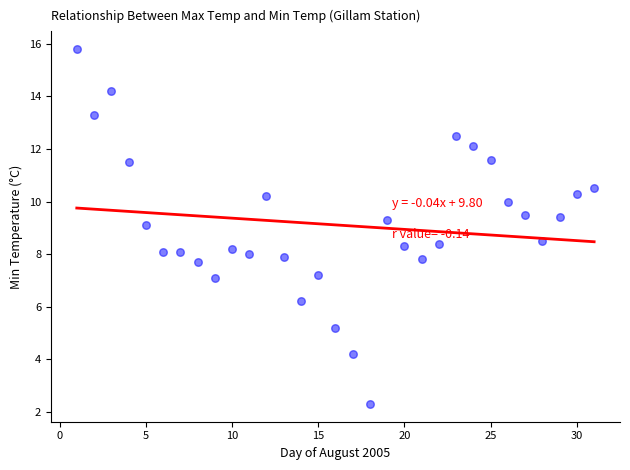

What is the range of X values (max minus min)?

30.0